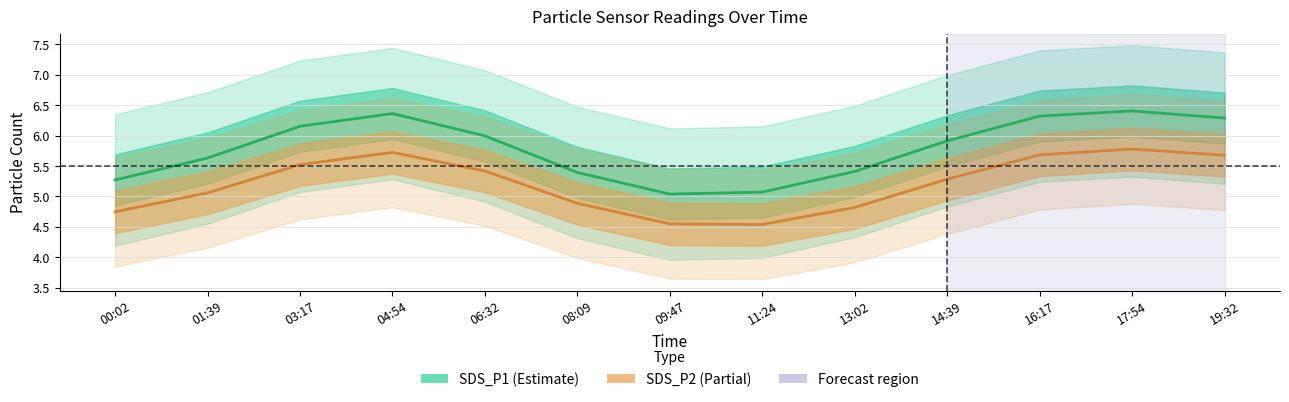

What is the total value across all series at 03:17?

12.0